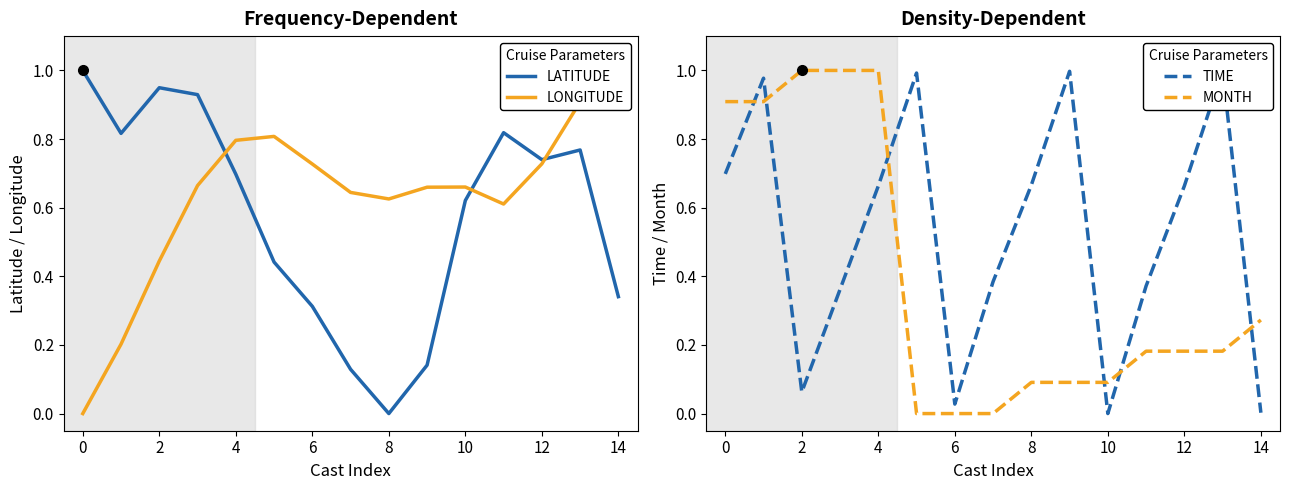

True or false: MONTH has a value of 0.9 at −2.

True